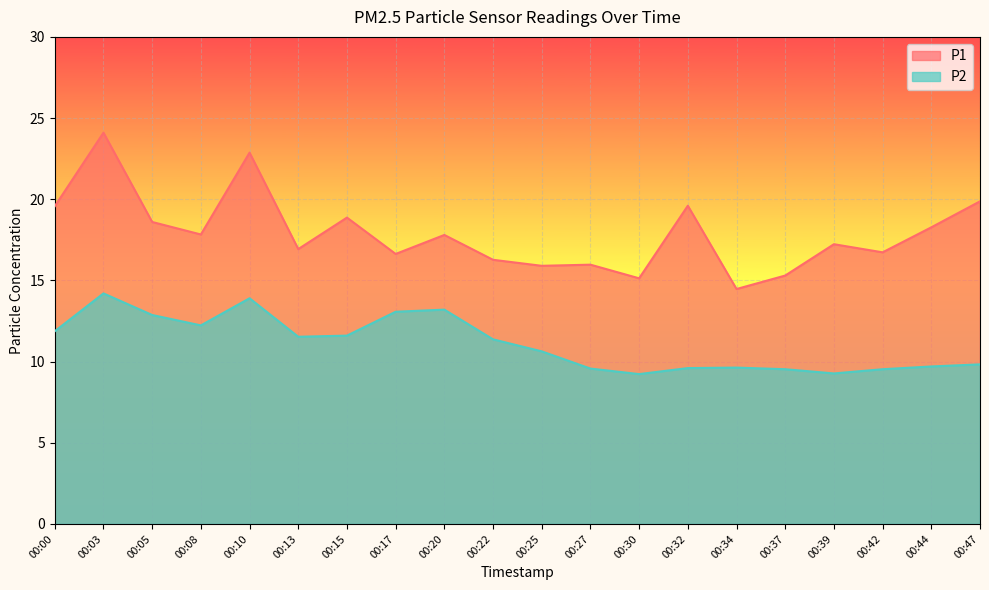

Reading left to right, what are all the values shown in this chart?

P1: 00:00=19.6	00:03=24.1	00:05=18.6	00:08=17.8	00:10=22.9	00:13=16.9	00:15=18.9	00:17=16.6	00:20=17.8	00:22=16.3	00:25=15.9	00:27=16.0	00:30=15.1	00:32=19.6	00:34=14.5	00:37=15.3	00:39=17.2	00:42=16.7	00:44=18.3	00:47=19.9
P2: 00:00=11.9	00:03=14.2	00:05=12.9	00:08=12.2	00:10=13.9	00:13=11.5	00:15=11.6	00:17=13.1	00:20=13.2	00:22=11.4	00:25=10.6	00:27=9.6	00:30=9.2	00:32=9.6	00:34=9.6	00:37=9.5	00:39=9.3	00:42=9.5	00:44=9.7	00:47=9.8